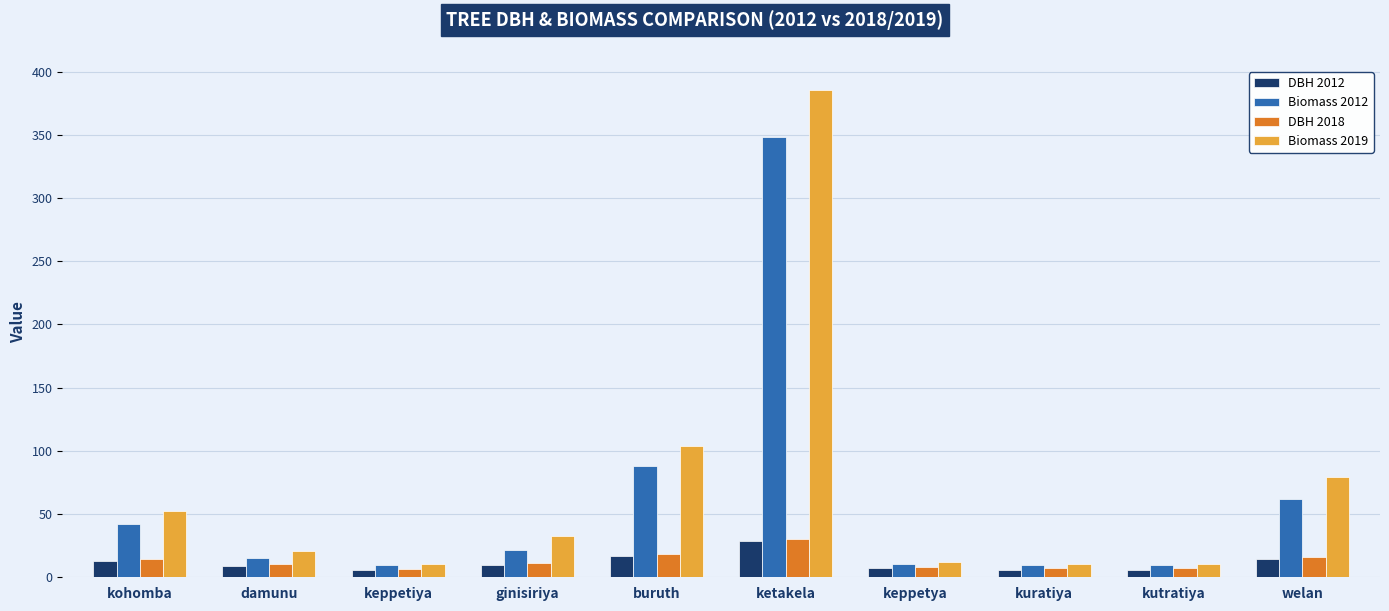

What value does the DBH 2012 series have at kohomba?

13.1